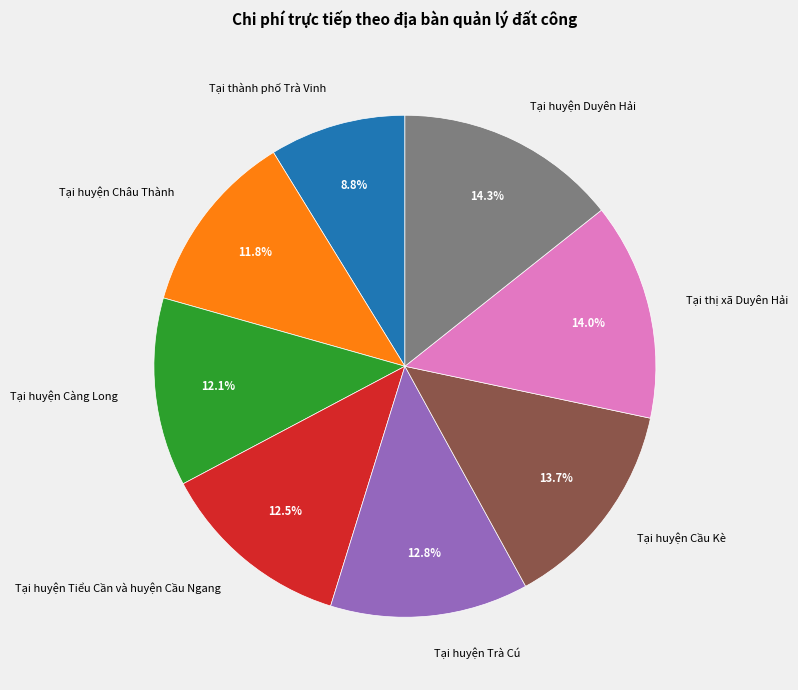

Which has a higher value, Tại thị xã Duyên Hải or Tại thành phố Trà Vinh?

Tại thị xã Duyên Hải